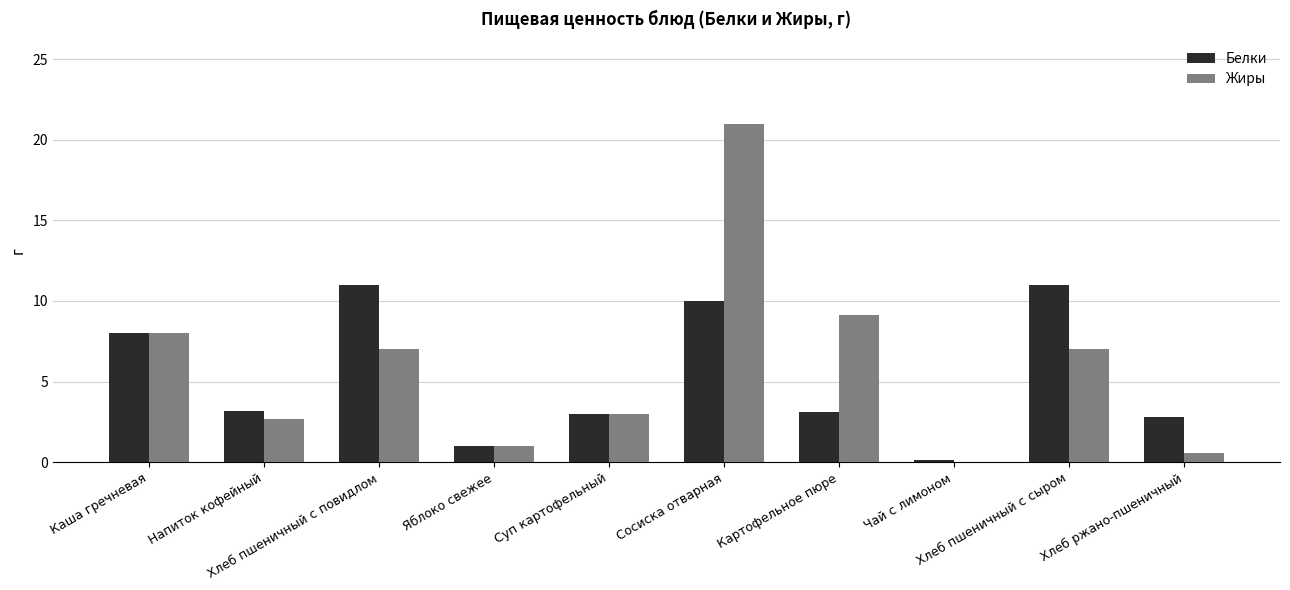

Are the bars grouped side by side (vs. stacked)?

Yes